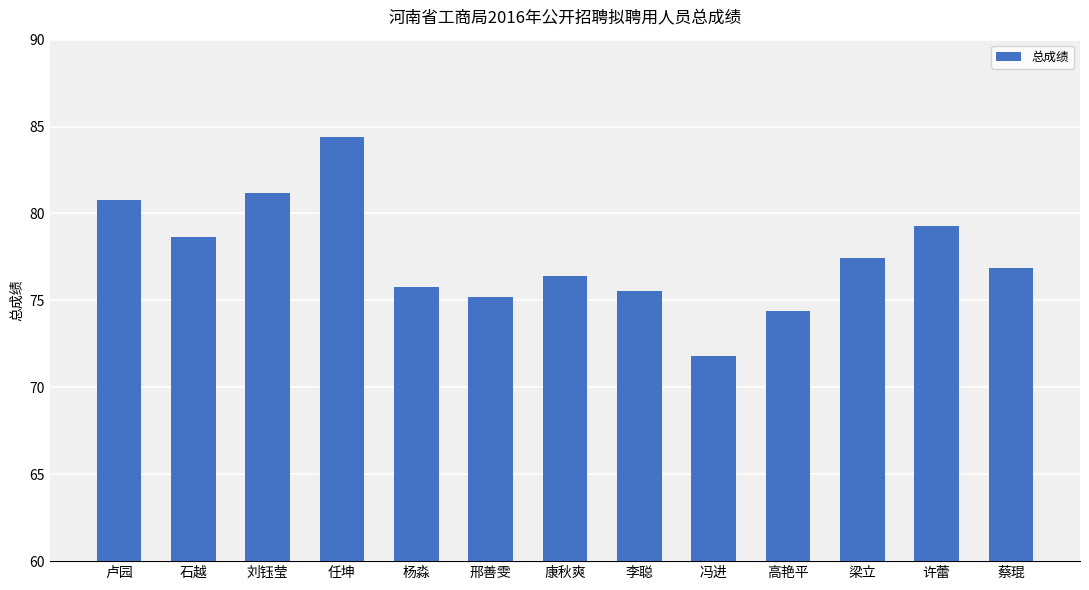

What is the maximum value shown in the chart?

84.4